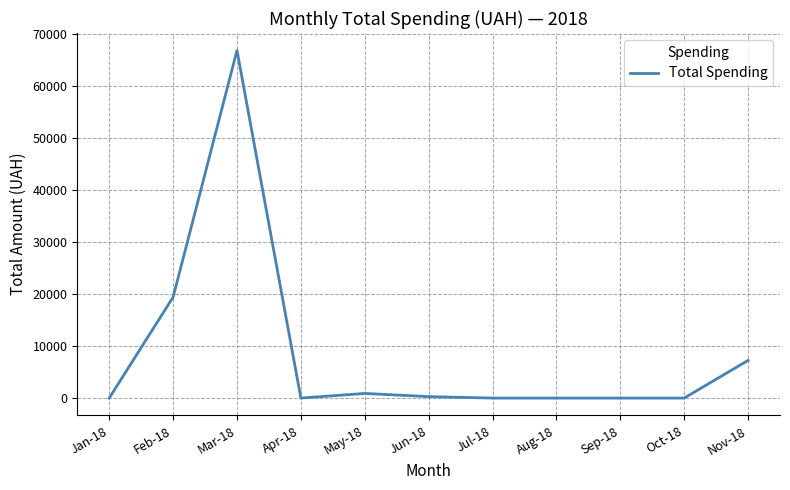

Does the chart display data point markers on the line(s)?

No